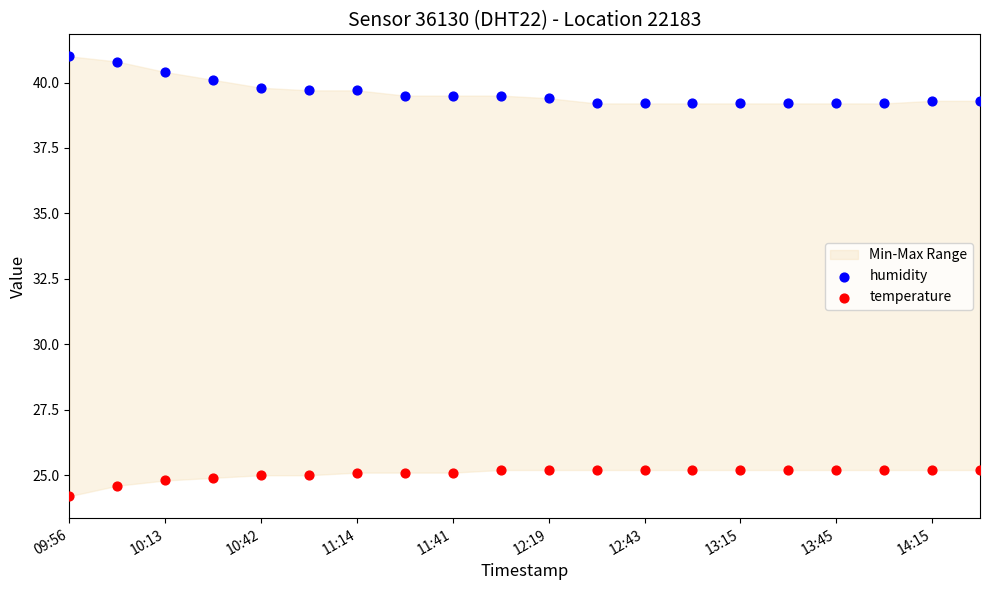

Which series has the largest Y range (max minus min)?

humidity